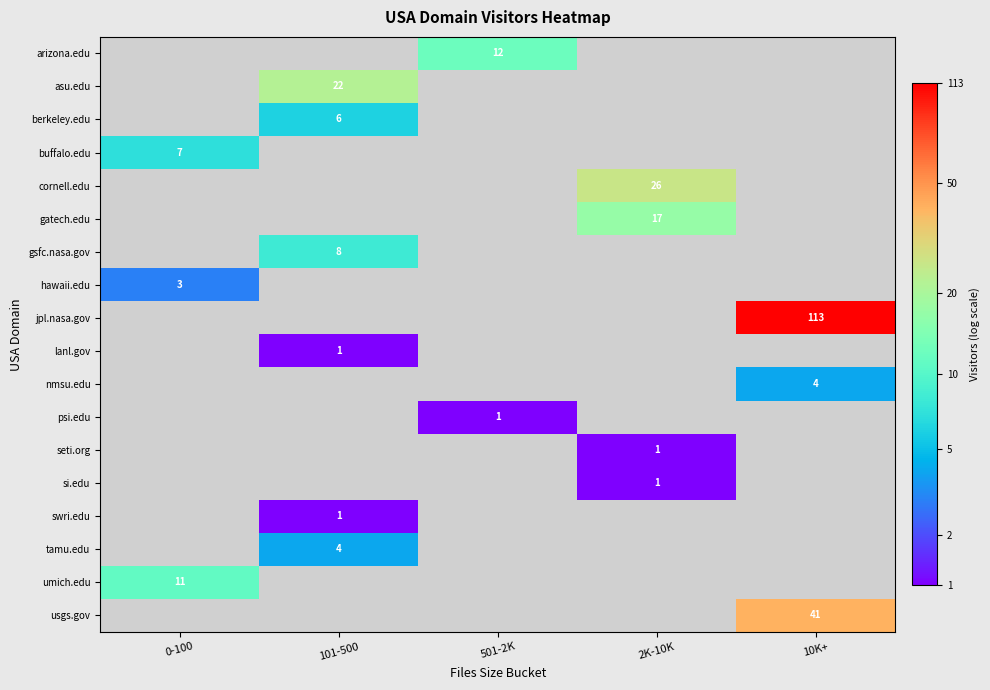

Is the value of arizona.edu at 501-2K greater than the value of seti.org at 2K-10K?

Yes